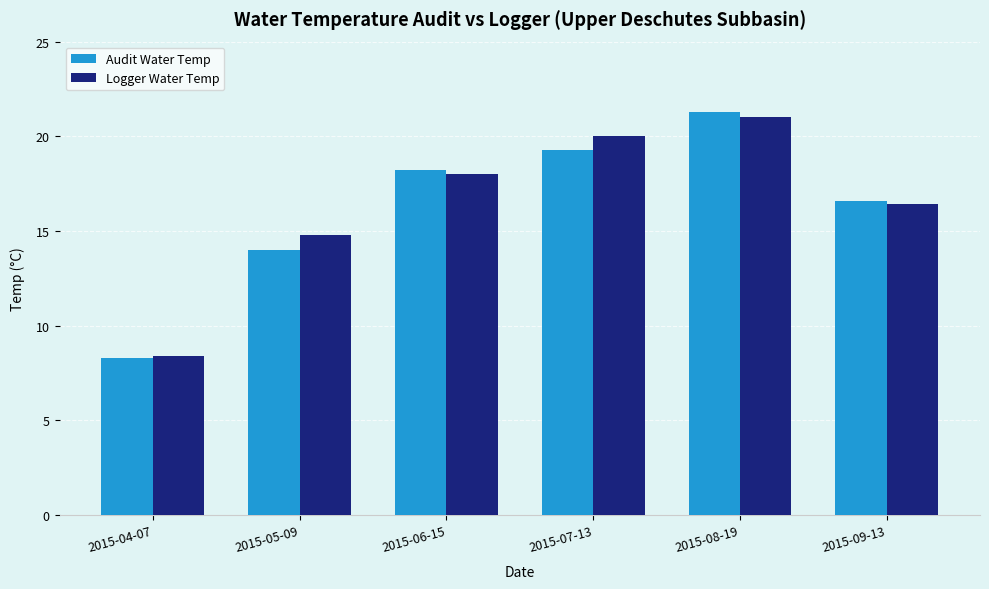

The value of Audit Water Temp at 2015-05-09 is 14.0. True or false?

True